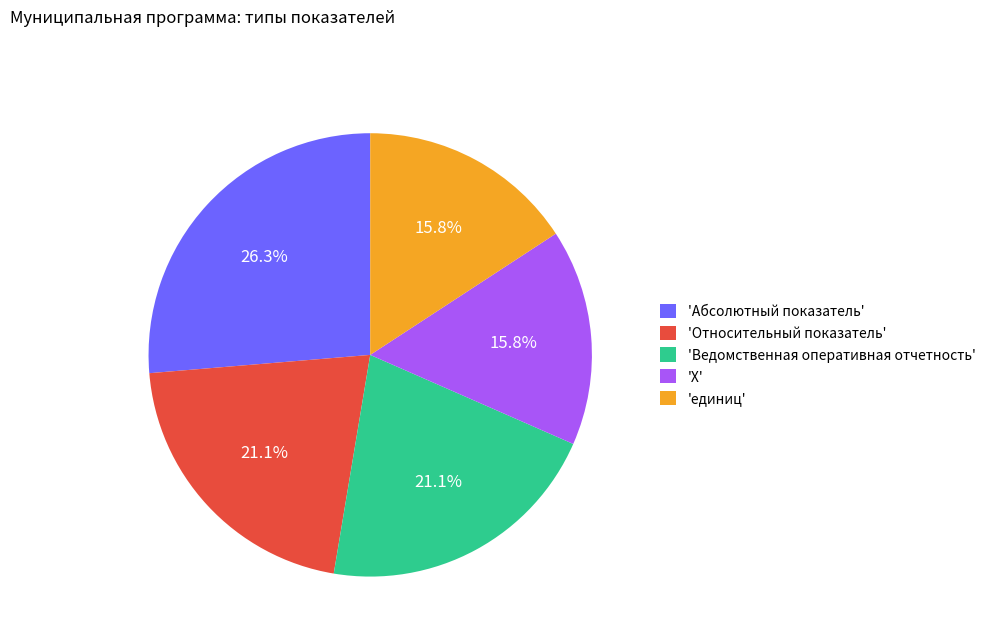

Between 'единиц' and 'Относительный показатель', which is larger?

'Относительный показатель'